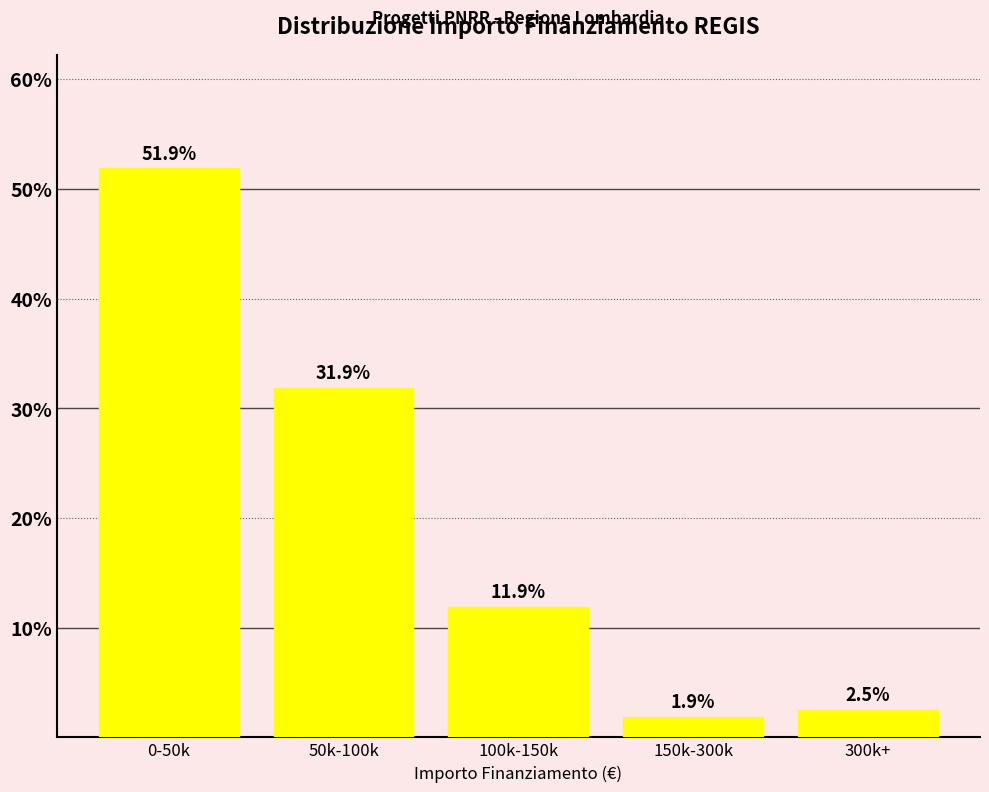

Reading left to right, extract all data points from this chart.

0-50k=51.9	50k-100k=31.9	100k-150k=11.9	150k-300k=1.9	300k+=2.5